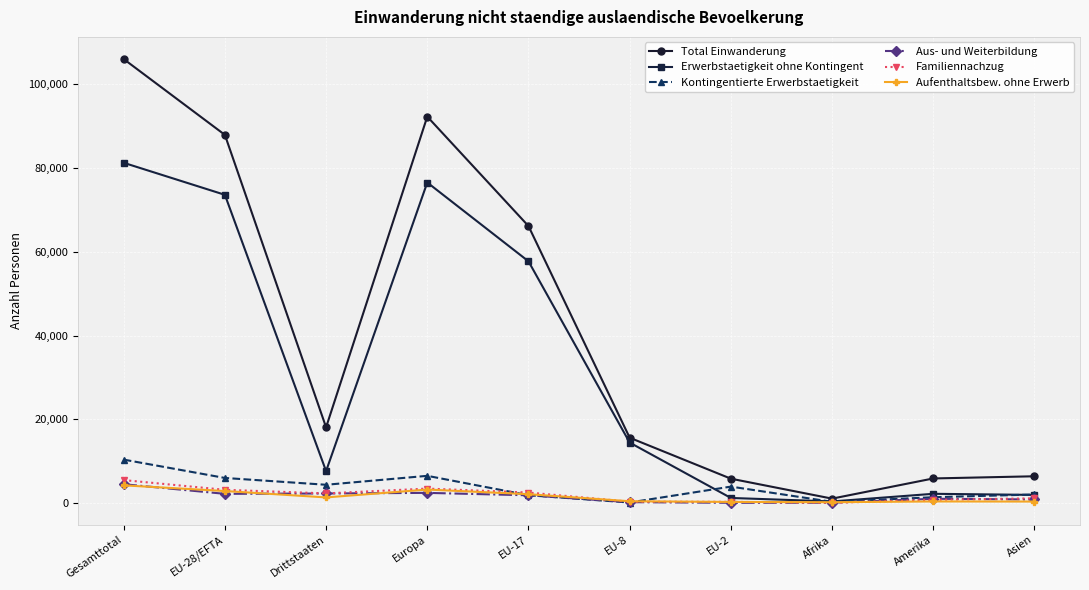

How many series are shown in this chart?

6